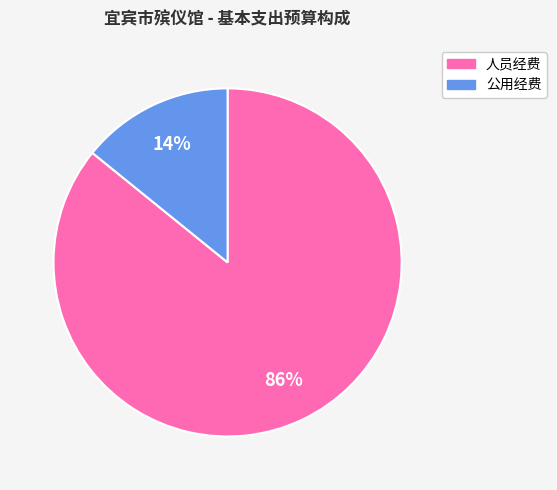

Which slice is the largest?

人员经费